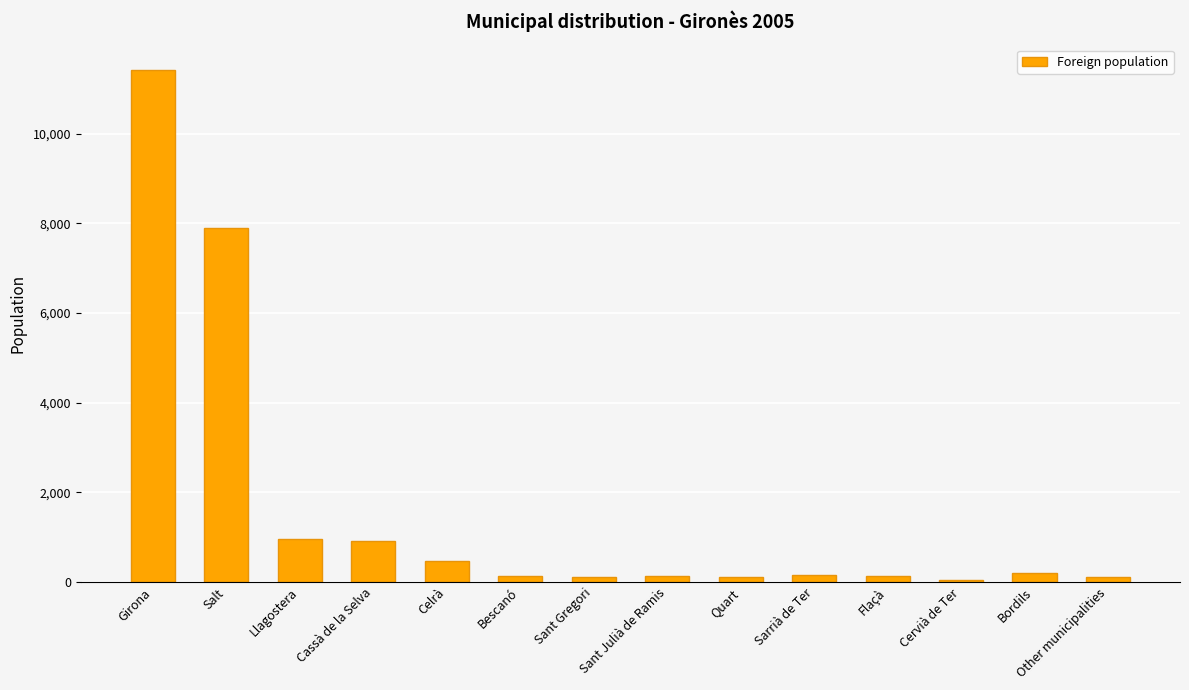

Where does the data first go above 156?

Girona